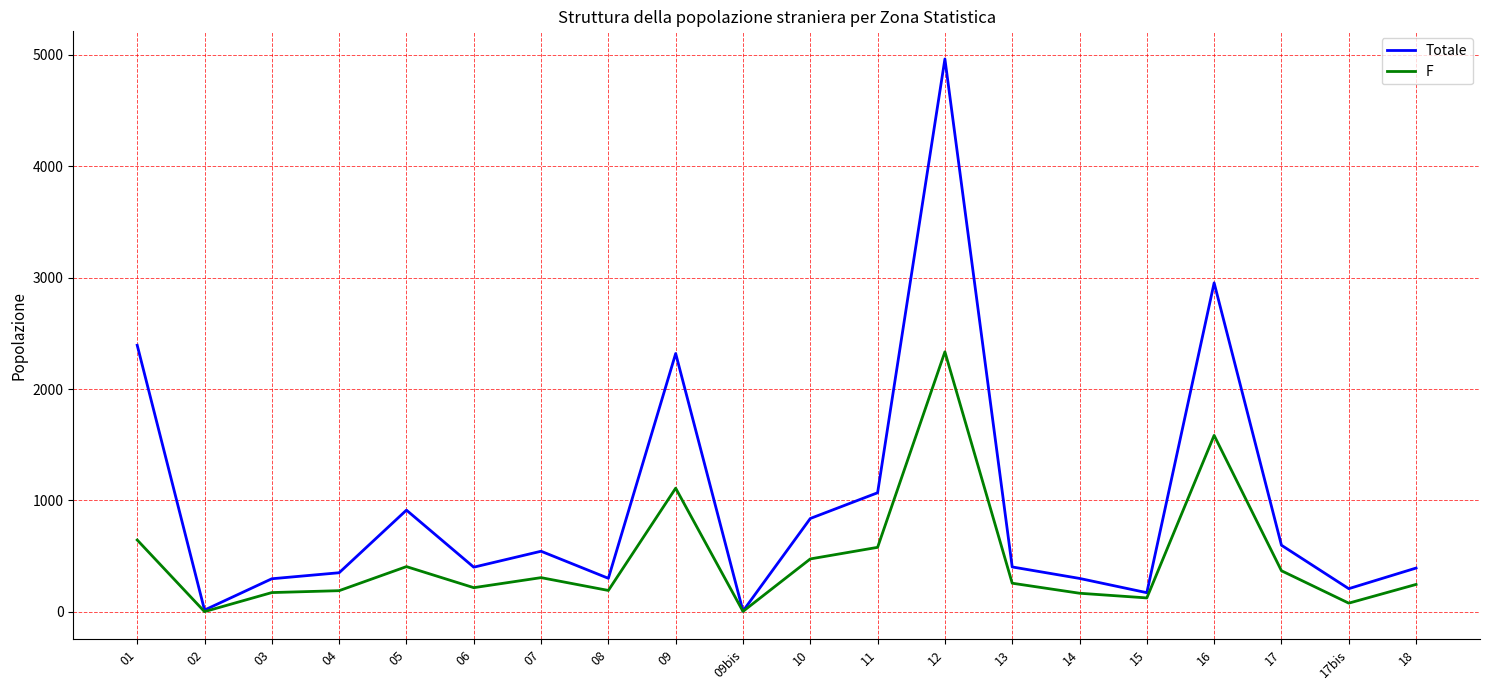

At which label is Totale closest to 2485?

01